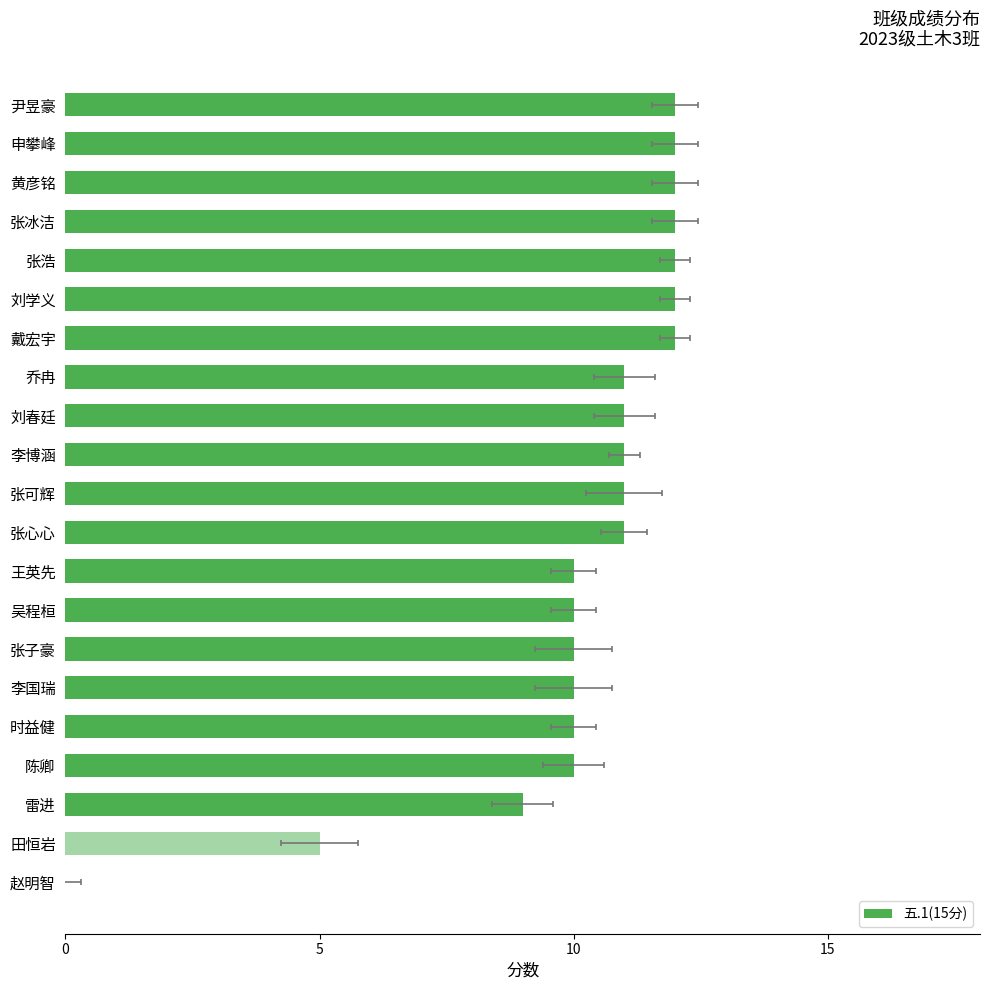

Reading left to right, transcribe all the data shown in this chart.

12	12	12	12	12	12	12	11	11	11	11	11	10	10	10	10	10	10	9	5	0